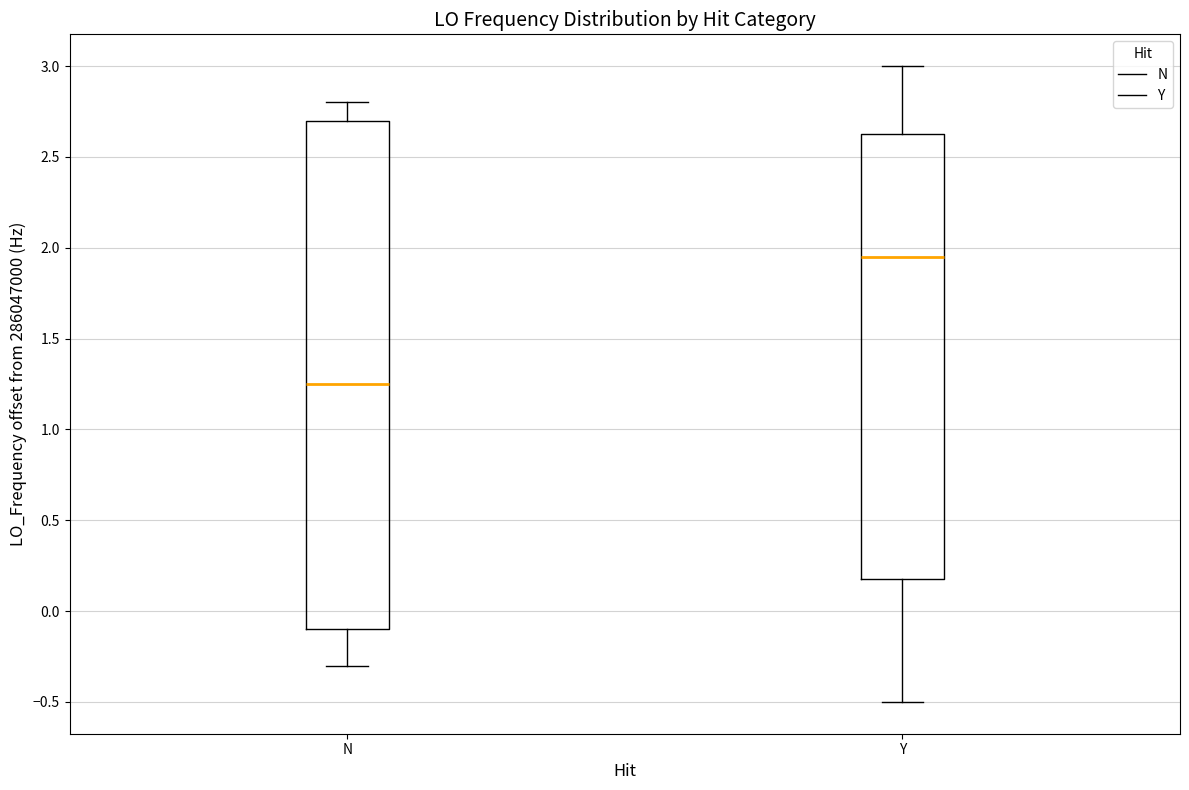

Where does the upper whisker of the box for Y end on the y-axis? The values are not printed on the chart, so give them approximately, as read against the axis.

3.00